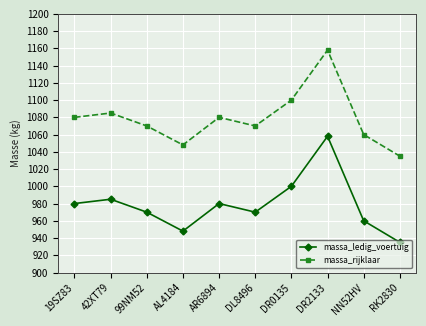

What is the value of the massa_rijklaar point at the 10th from the left?

1035